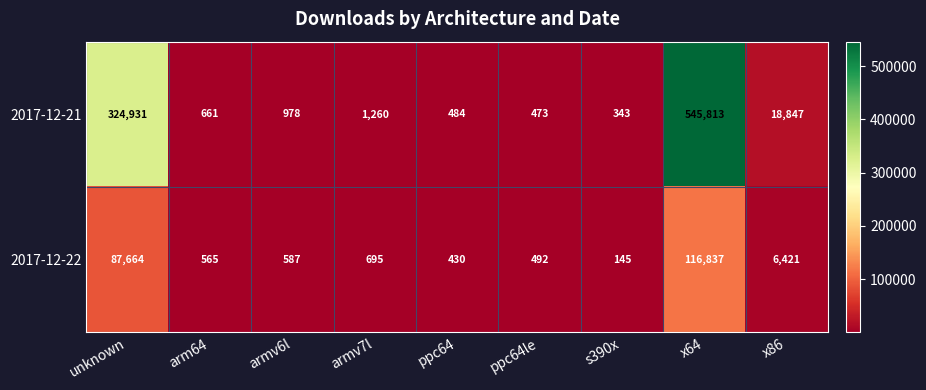

Reading left to right, extract all data points from this chart.

2017-12-21: unknown=324931	arm64=661	armv6l=978	armv7l=1260	ppc64=484	ppc64le=473	s390x=343	x64=545813	x86=18847
2017-12-22: unknown=87664	arm64=565	armv6l=587	armv7l=695	ppc64=430	ppc64le=492	s390x=145	x64=116837	x86=6421